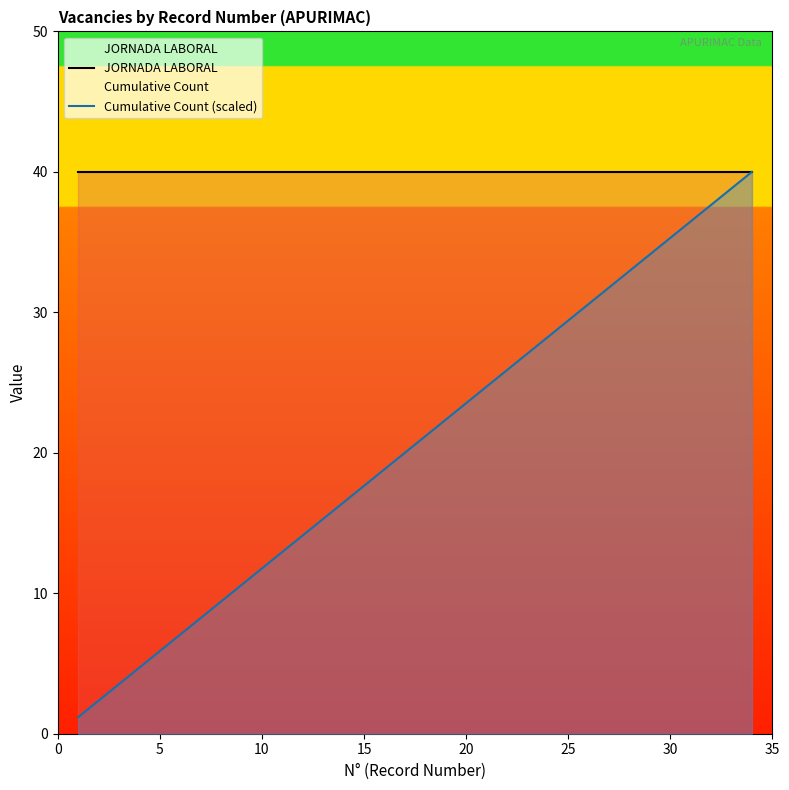

What is the highest value of the Cumulative Count (scaled) series?

40.0